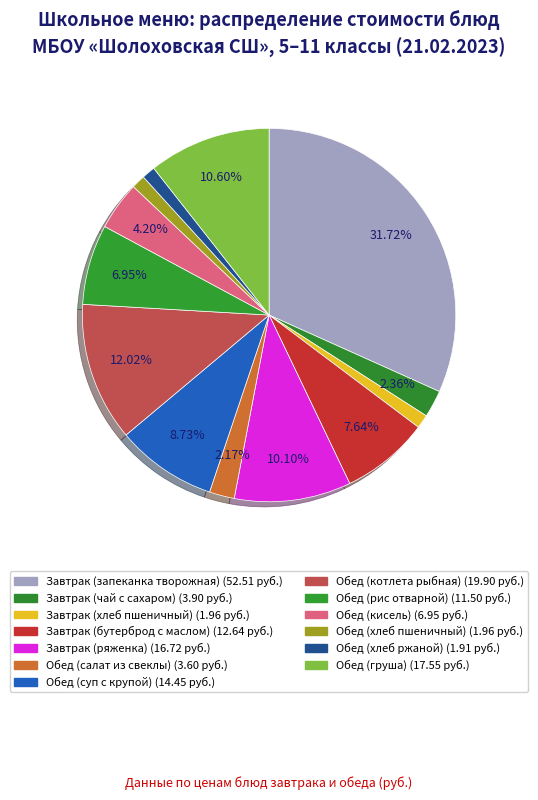

True or false: Обед (груша) accounts for 11% of the total.

True